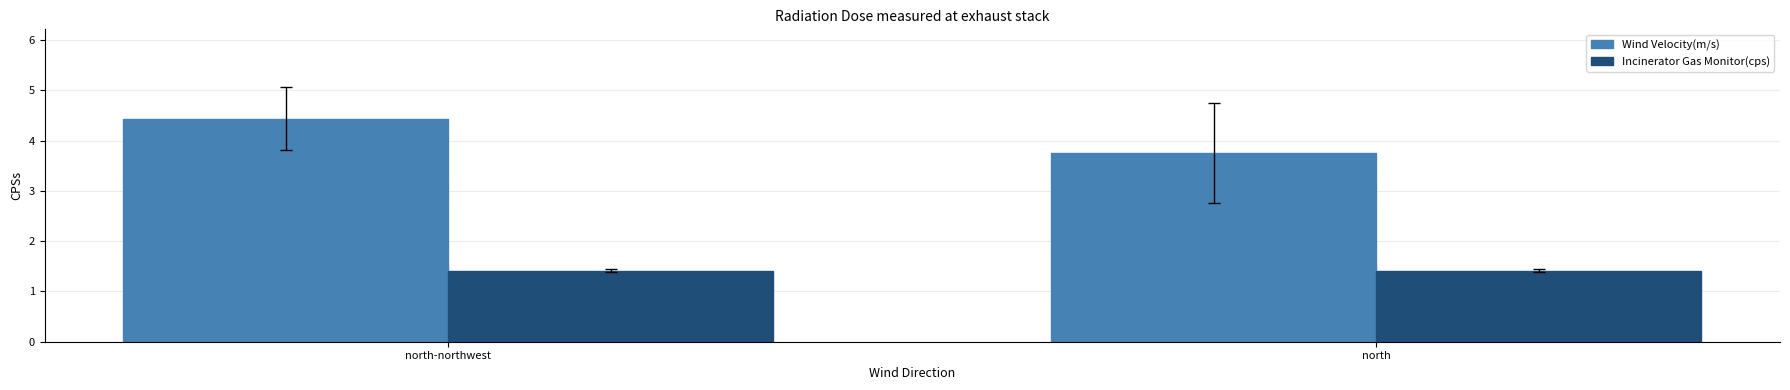

Which series has the largest range (max minus min)?

Wind Velocity(m/s)